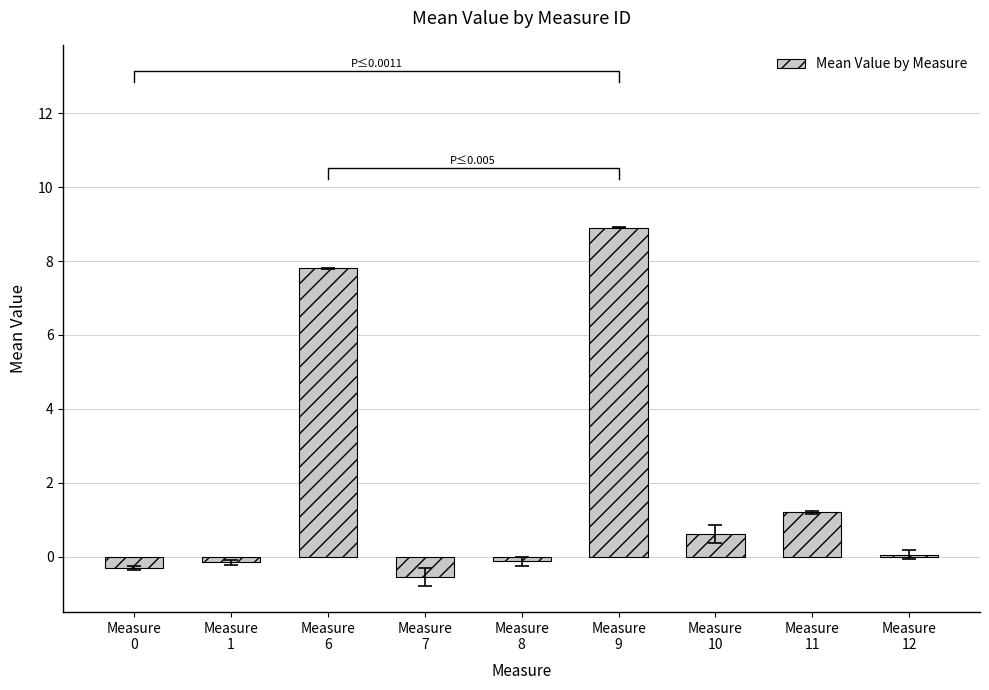

At which label does the data first exceed 0?

Measure
6